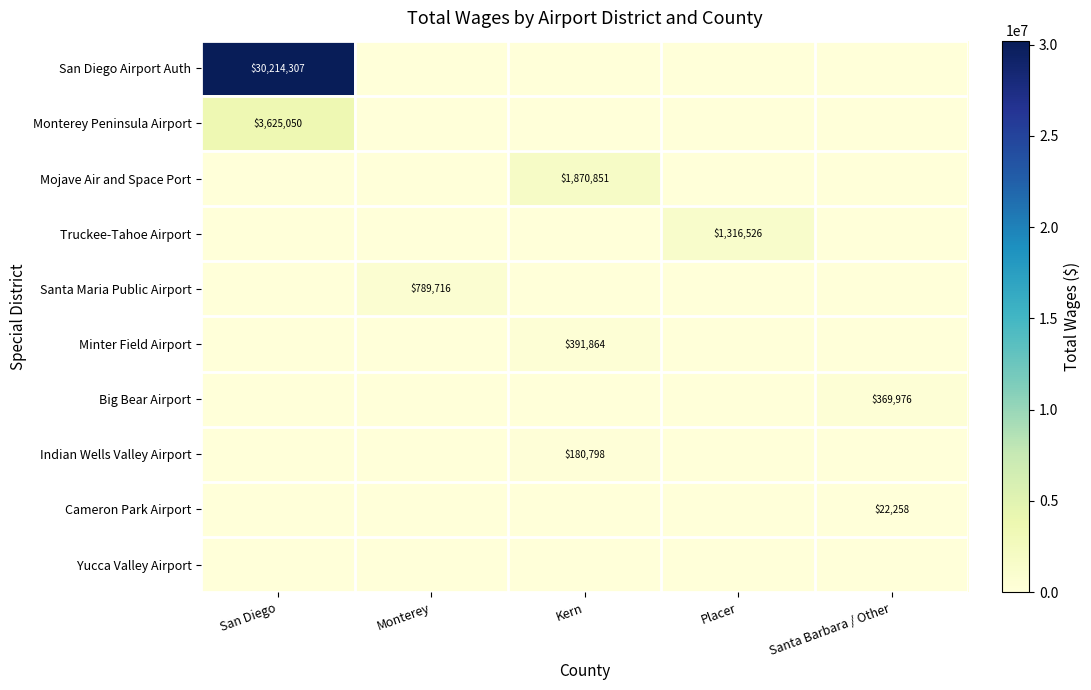

The value of Cameron Park Airport at Santa Barbara / Other is 22258. True or false?

True